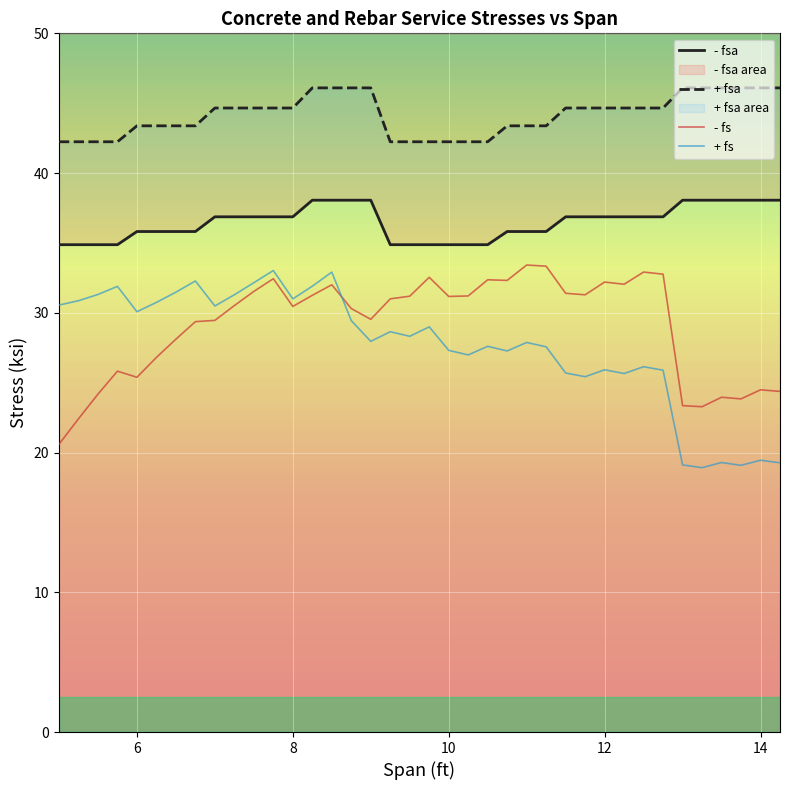

Which category has the lowest value across all series?

13.25